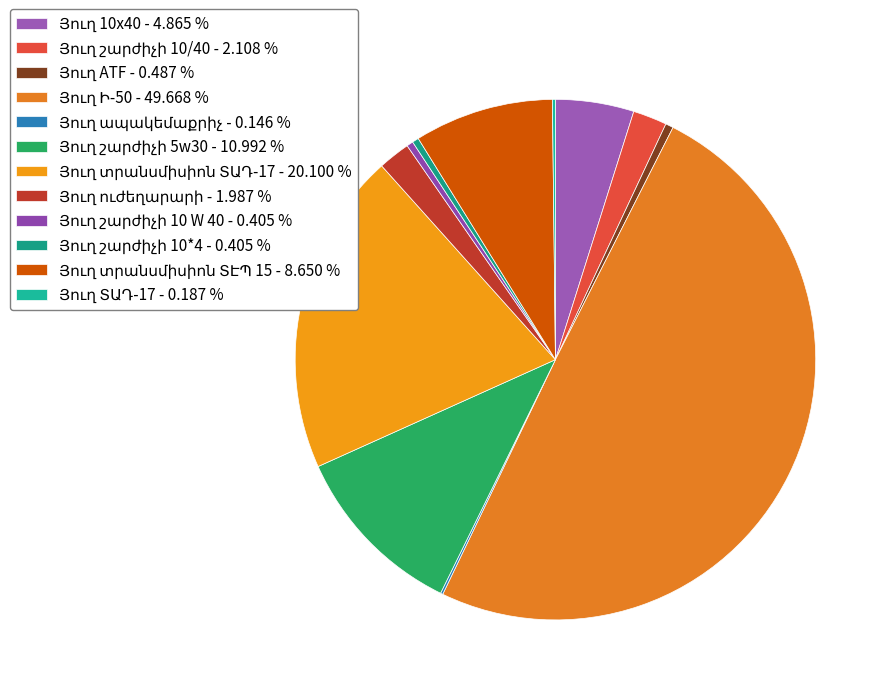

To the nearest percent, what is the combined percentage of Յուղ շարժիչի 10*4 and Յուղ Ի-50?

50%